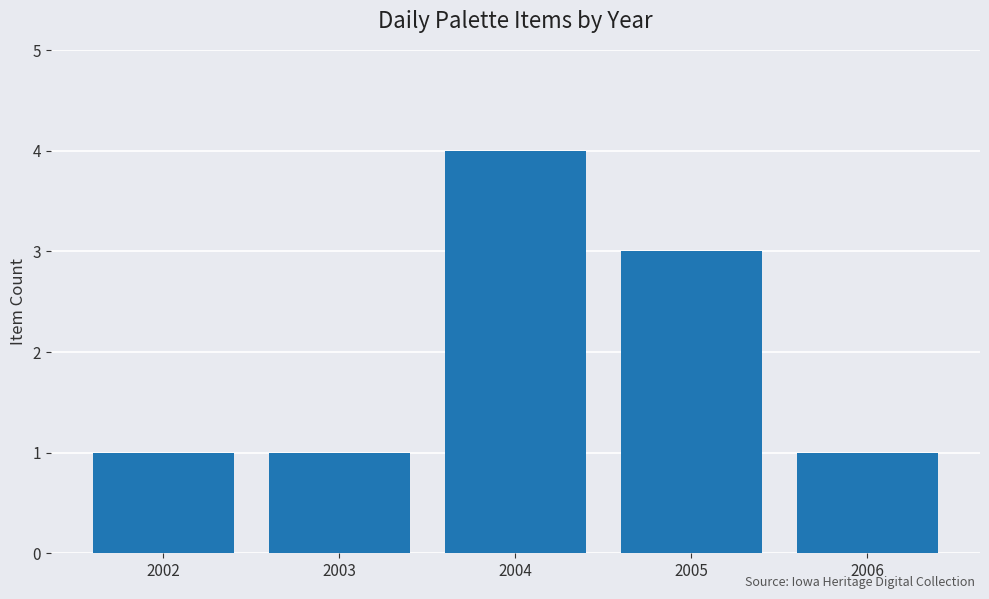

Count the values in the range 1 to 3.

4